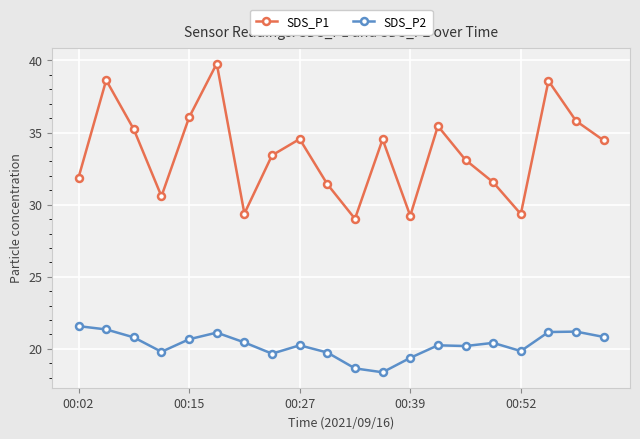

How many distinct data groups are displayed?

2